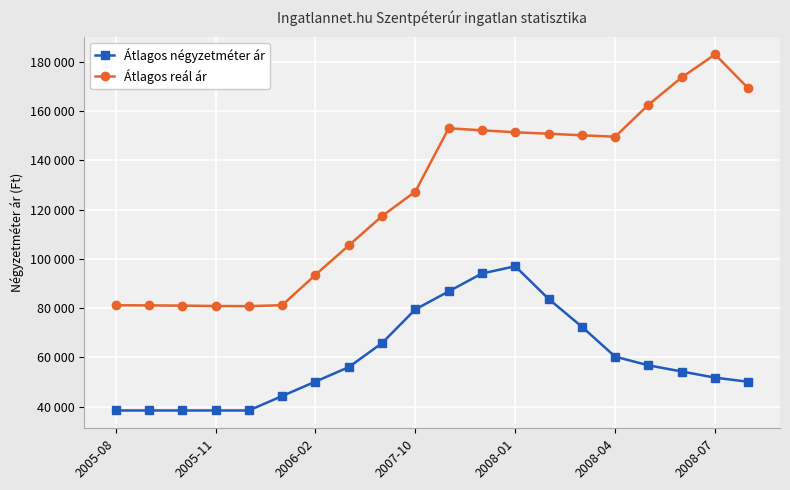

Is this an area chart (filled region under the line)?

No